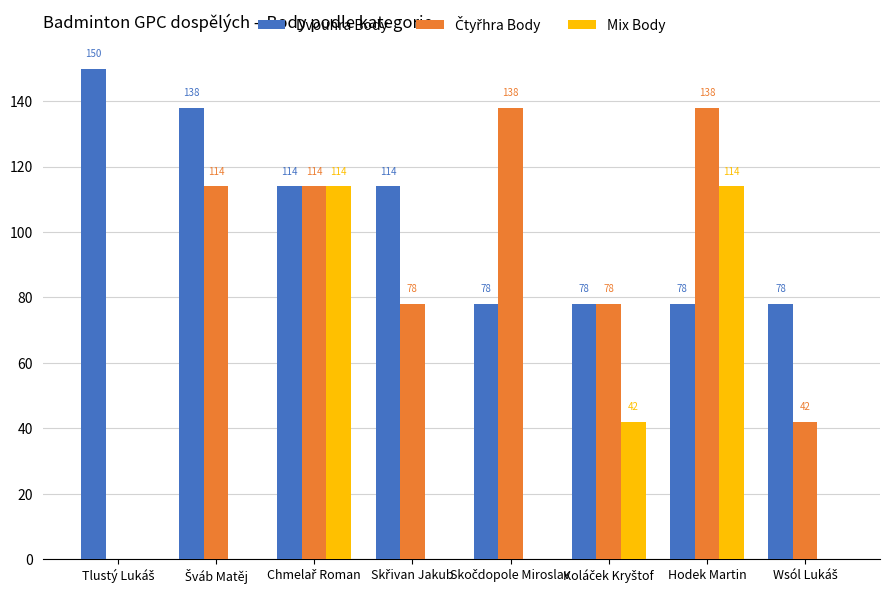

What is the sum of all Dvouhra Body values?

828